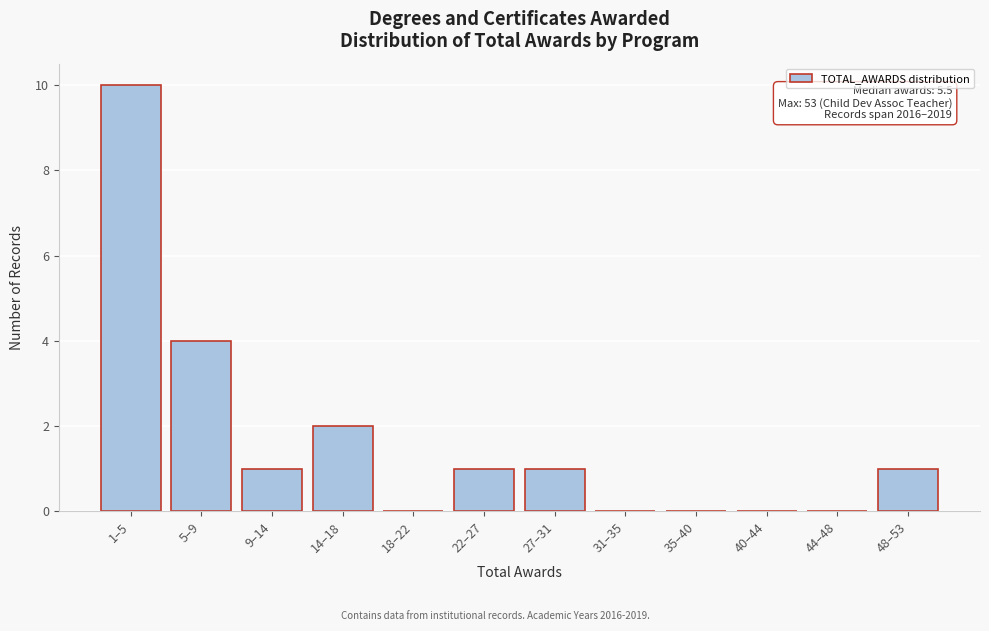

Reading left to right, extract all data points from this chart.

1–5=10	5–9=4	9–14=1	14–18=2	18–22=0	22–27=1	27–31=1	31–35=0	35–40=0	40–44=0	44–48=0	48–53=1